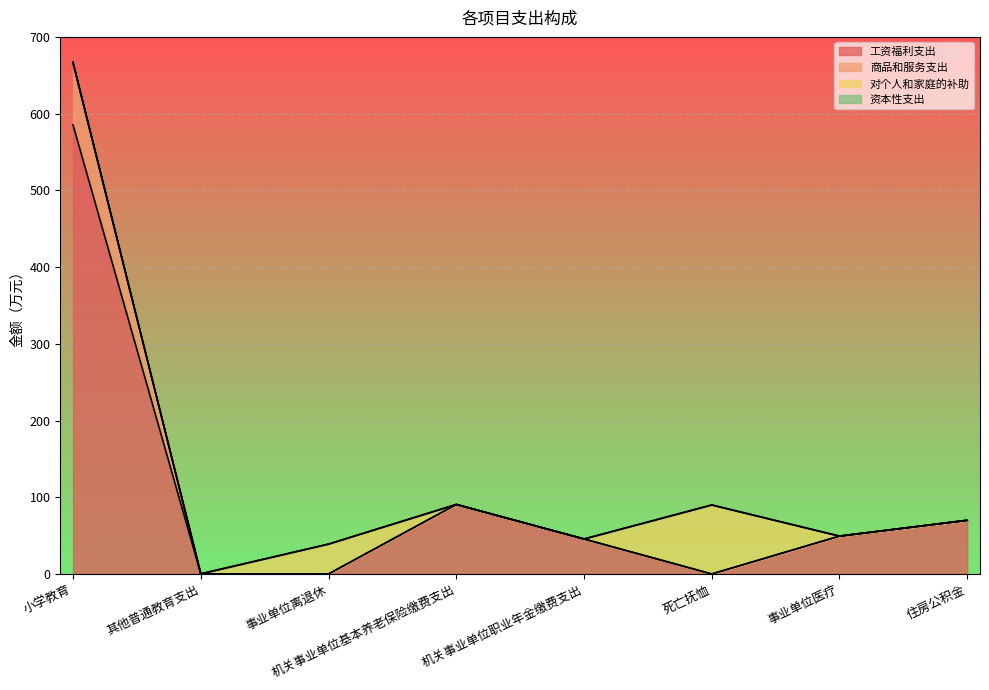

The 工资福利支出 series shows 0.0 at 死亡抚恤. True or false?

True